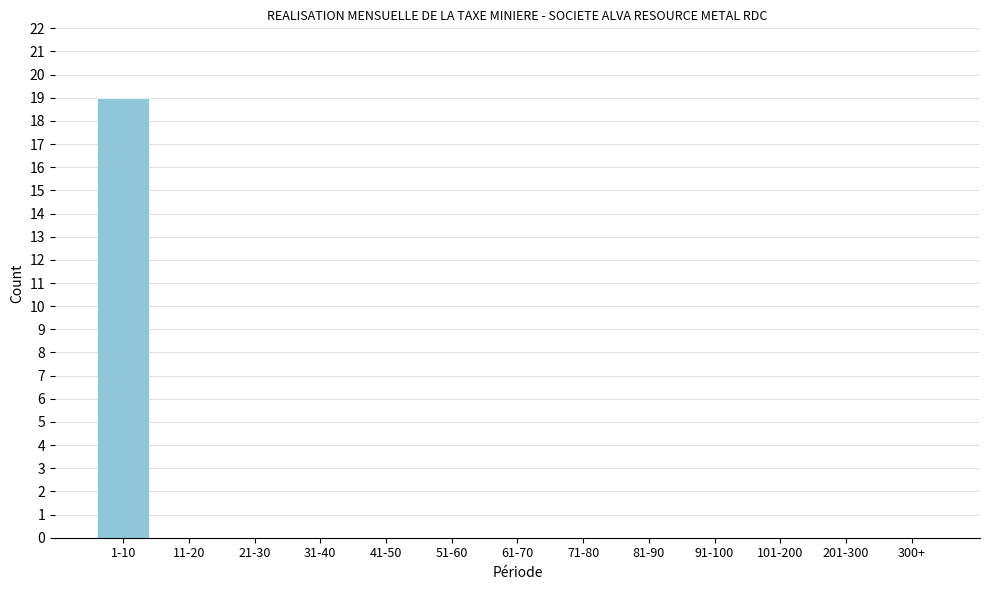

Reading right to left, extract all data points from this chart.

300+=0	201-300=0	101-200=0	91-100=0	81-90=0	71-80=0	61-70=0	51-60=0	41-50=0	31-40=0	21-30=0	11-20=0	1-10=19